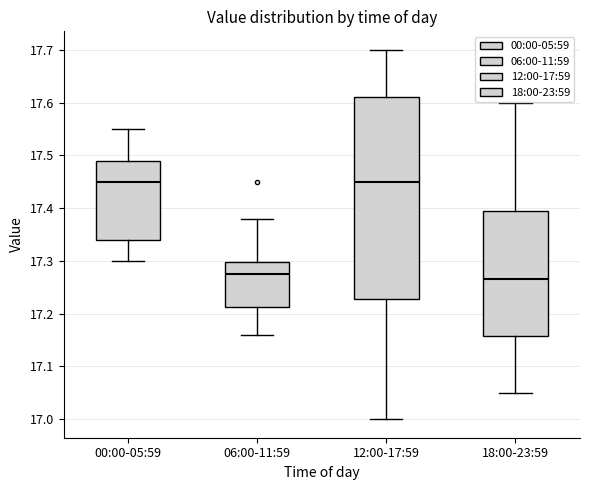

Reading left to right, read every box against the y-axis: the position of its median line, the range the box covers, and the ends of its whiskers. The values are not printed on the chart, so give them approximately, as read against the axis.

00:00-05:59: median 17.45, box 17.34 to 17.49, whiskers 17.30 to 17.55
06:00-11:59: median 17.28, box 17.21 to 17.30, whiskers 17.16 to 17.38
12:00-17:59: median 17.45, box 17.23 to 17.61, whiskers 17.00 to 17.70
18:00-23:59: median 17.27, box 17.16 to 17.40, whiskers 17.05 to 17.60